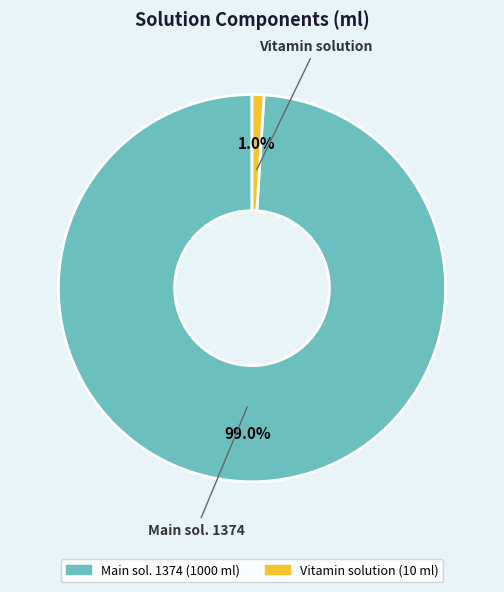

Is Vitamin solution the majority of the pie?

No